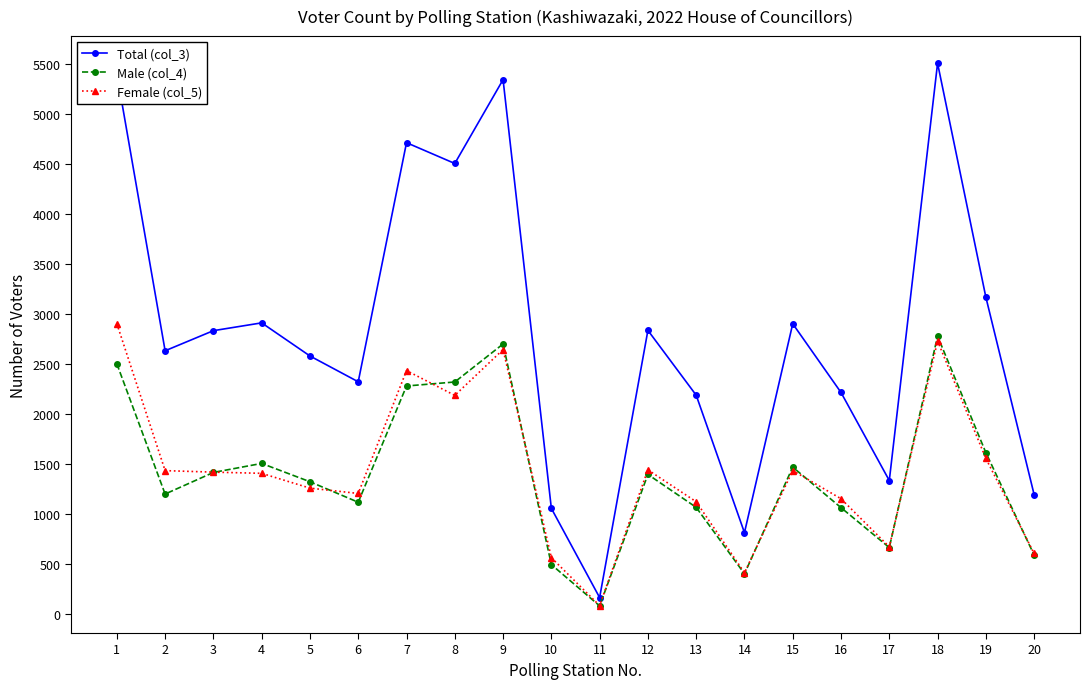

Which series has the largest total across all categories?

Total (col_3)